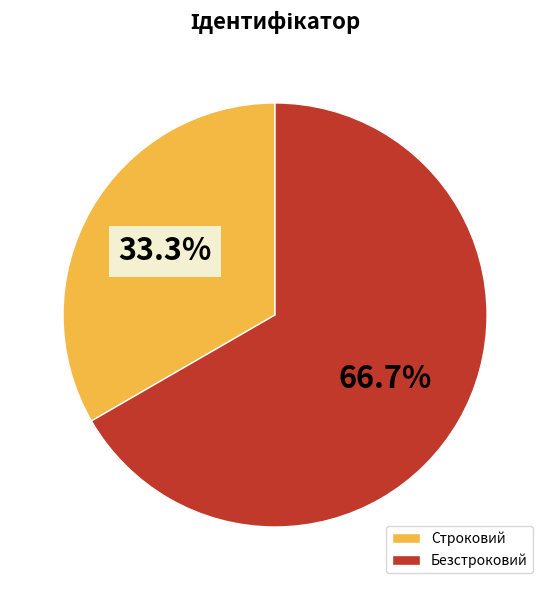

Is it true that Безстроковий is 52% of the pie?

False